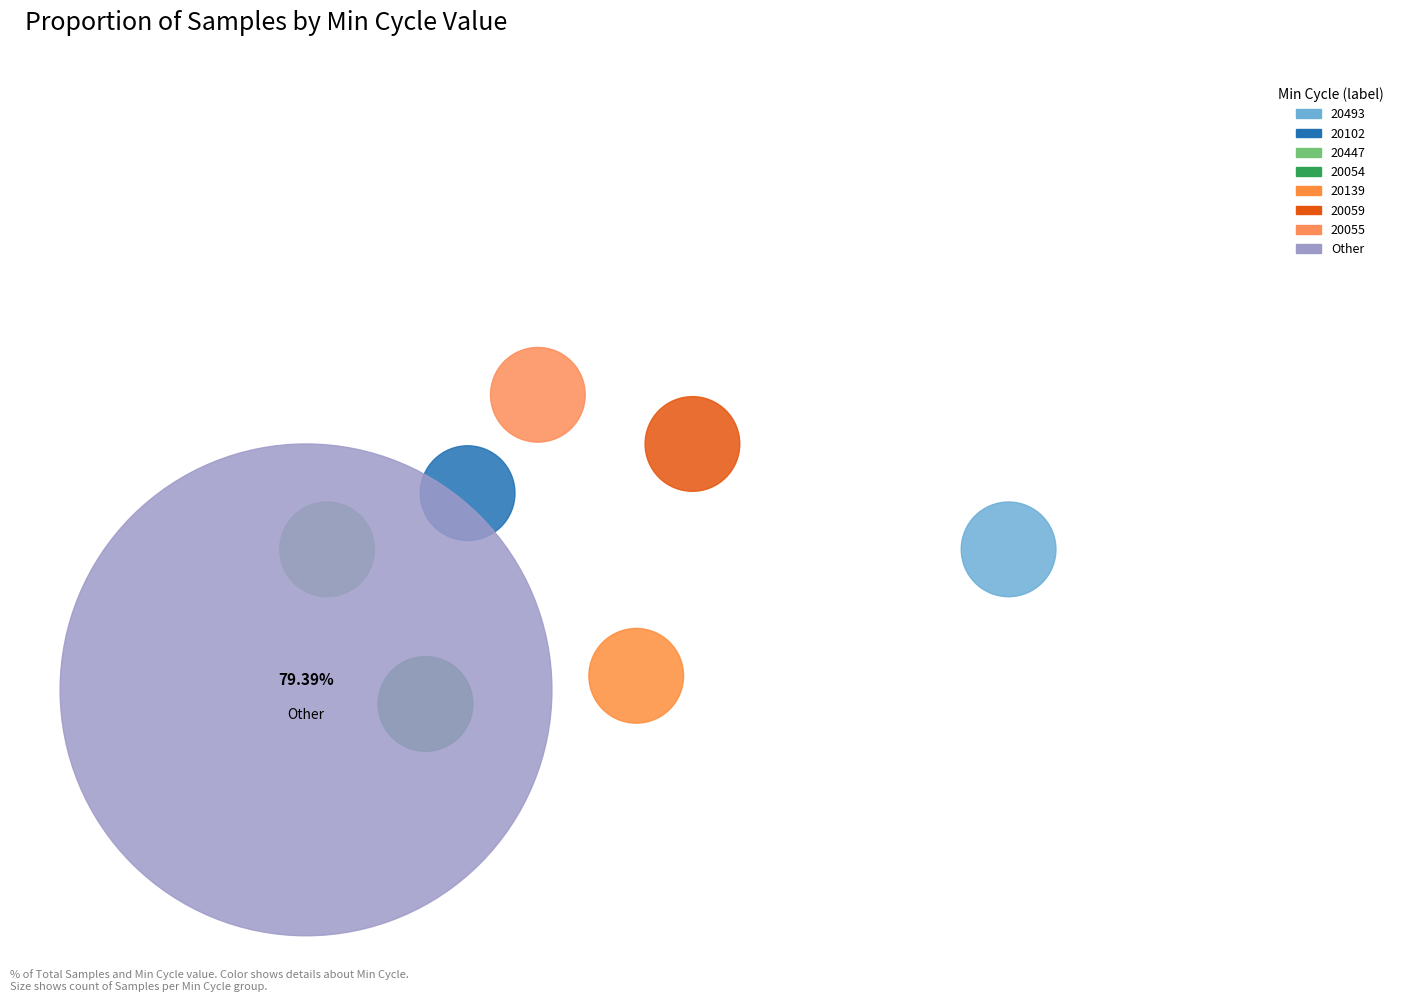

True or false: 20048 accounts for 1% of the total.

False